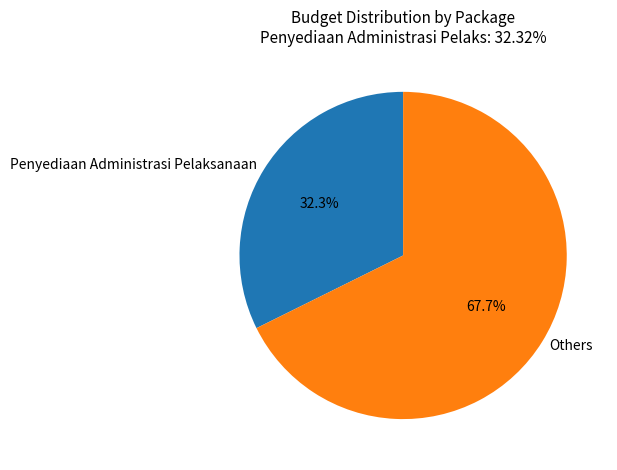

Which has a higher value, Others or Penyediaan Administrasi Pelaksanaan?

Others